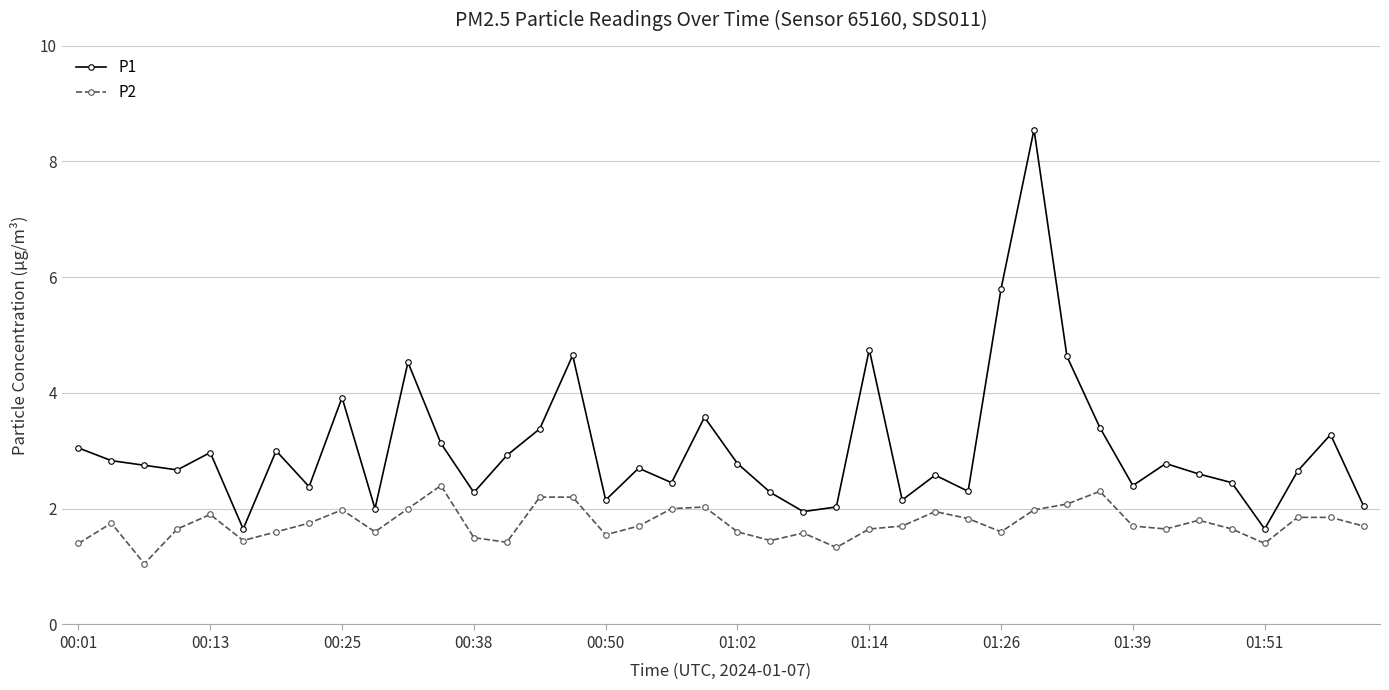

Which series has the largest range (max minus min)?

P1